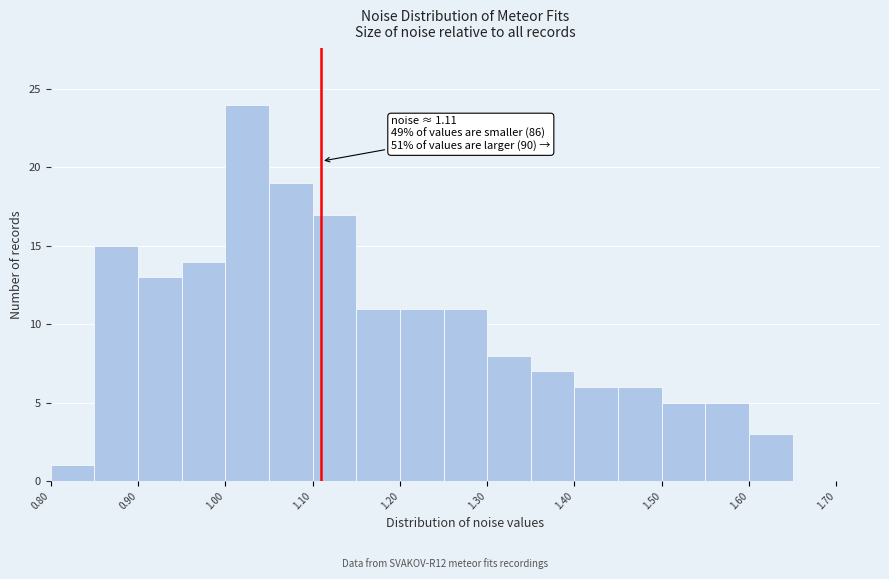

Over which range of the x-axis is the bar tallest?

1.00 to 1.05